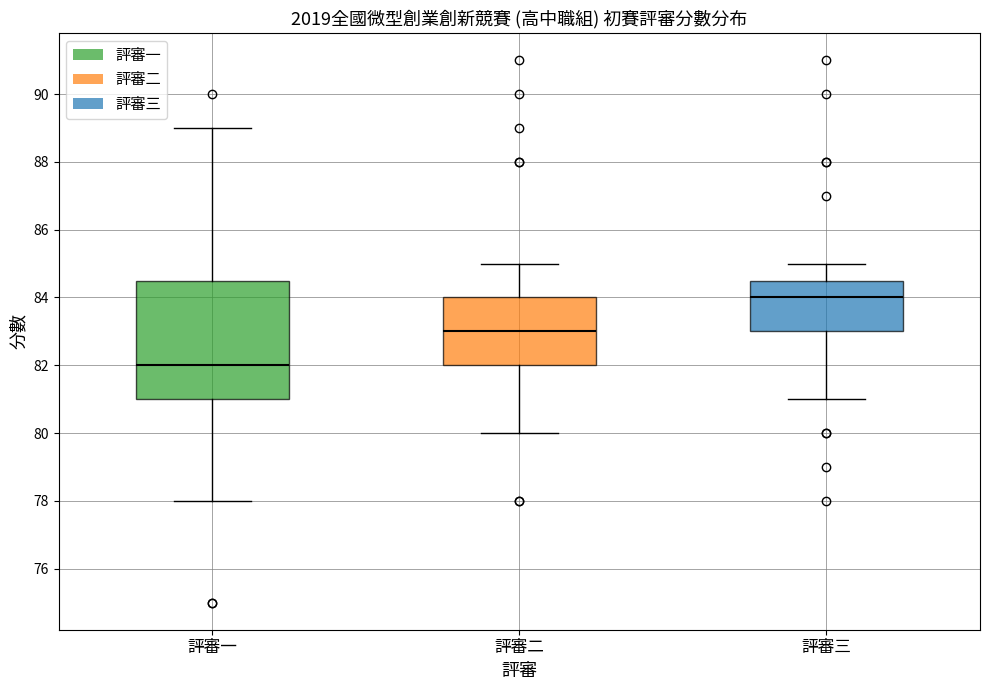

Which box has the lowest median line?

評審一